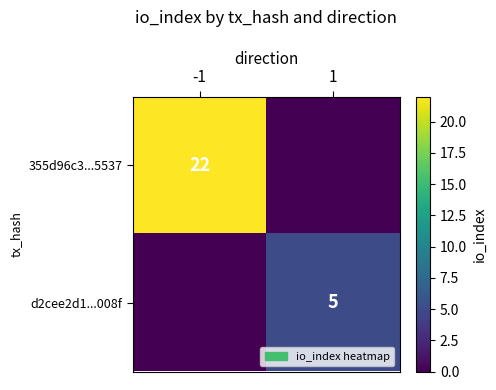

What is the difference between the highest and lowest values at -1?

22